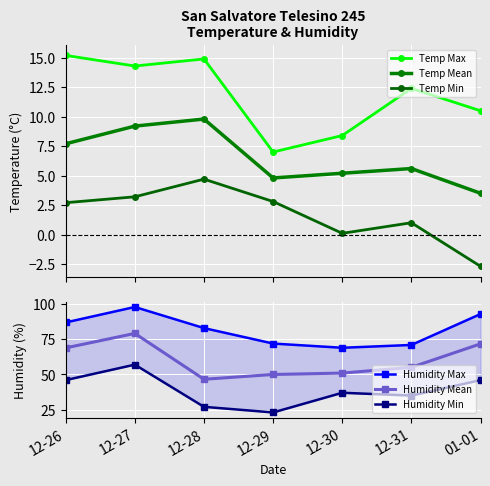

What is the maximum value for Temp Mean?

9.8